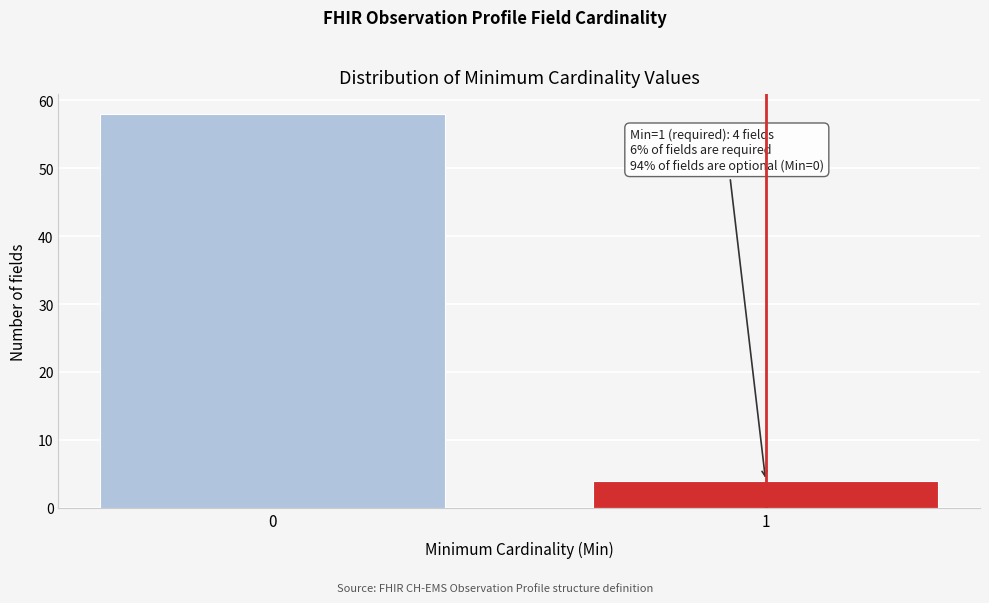

Reading left to right, extract all data points from this chart.

58	4